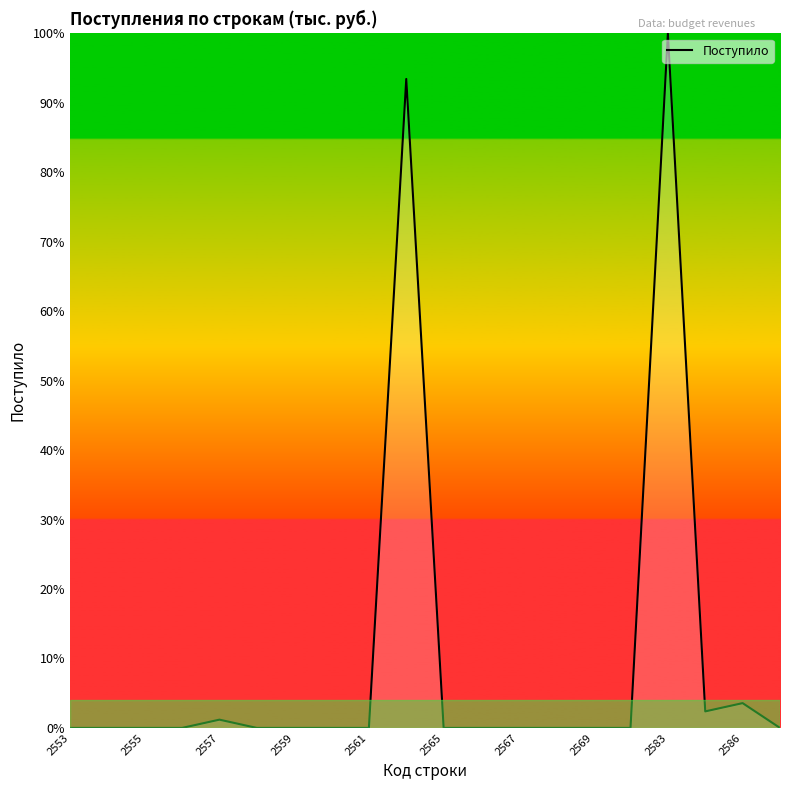

What is the greatest value displayed?

100.0